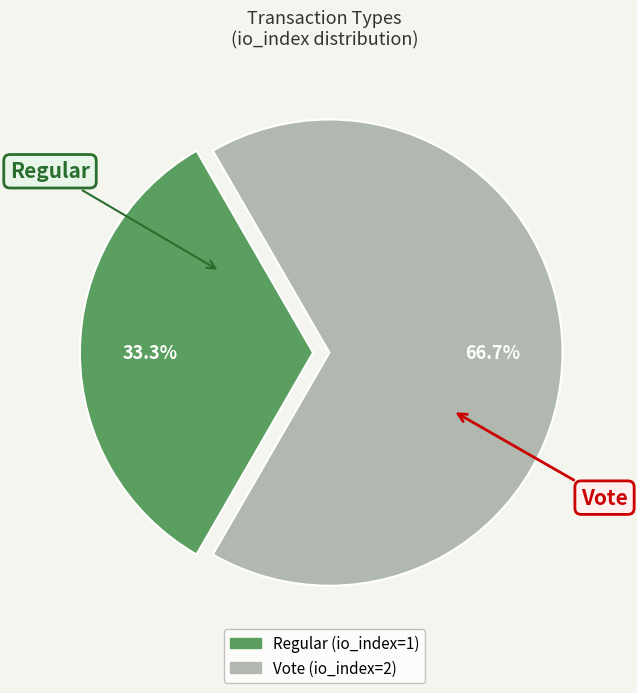

Which category has the smallest portion of the pie?

Regular